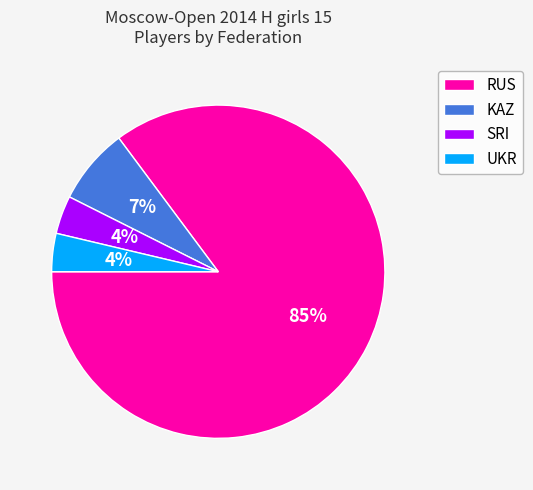

How many slices are in this pie chart?

4